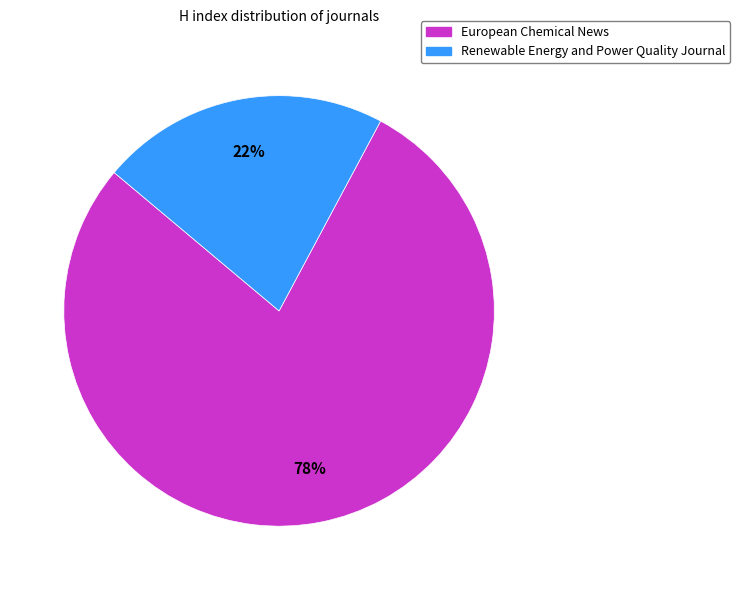

Does Renewable Energy and Power Quality Journal represent more than half of the total?

No